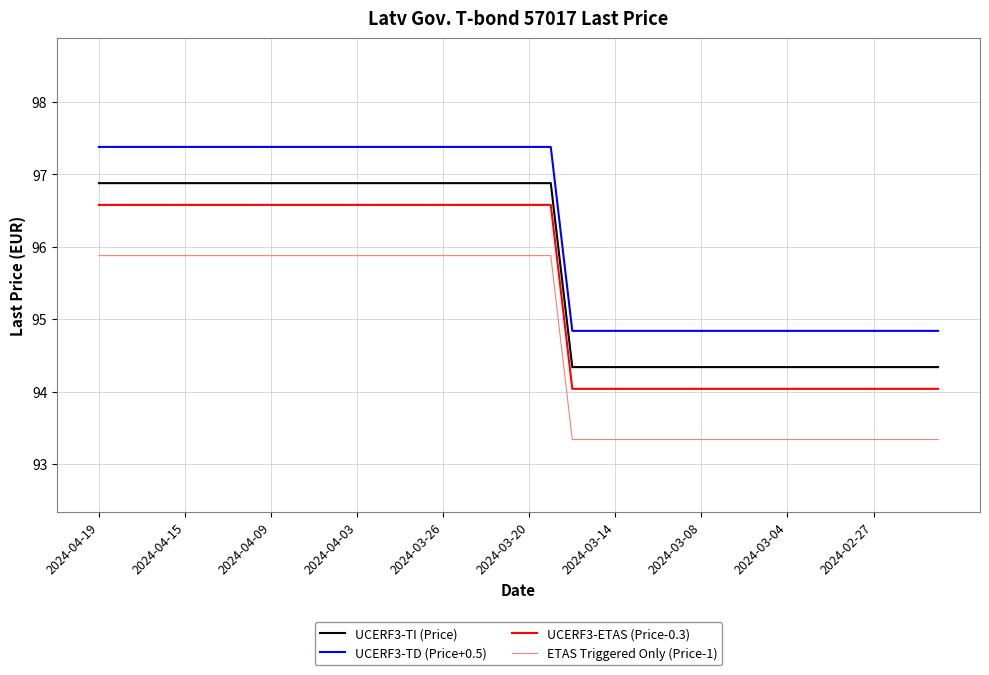

True or false: ETAS Triggered Only (Price-1) and UCERF3-TI (Price) intersect in this chart.

False